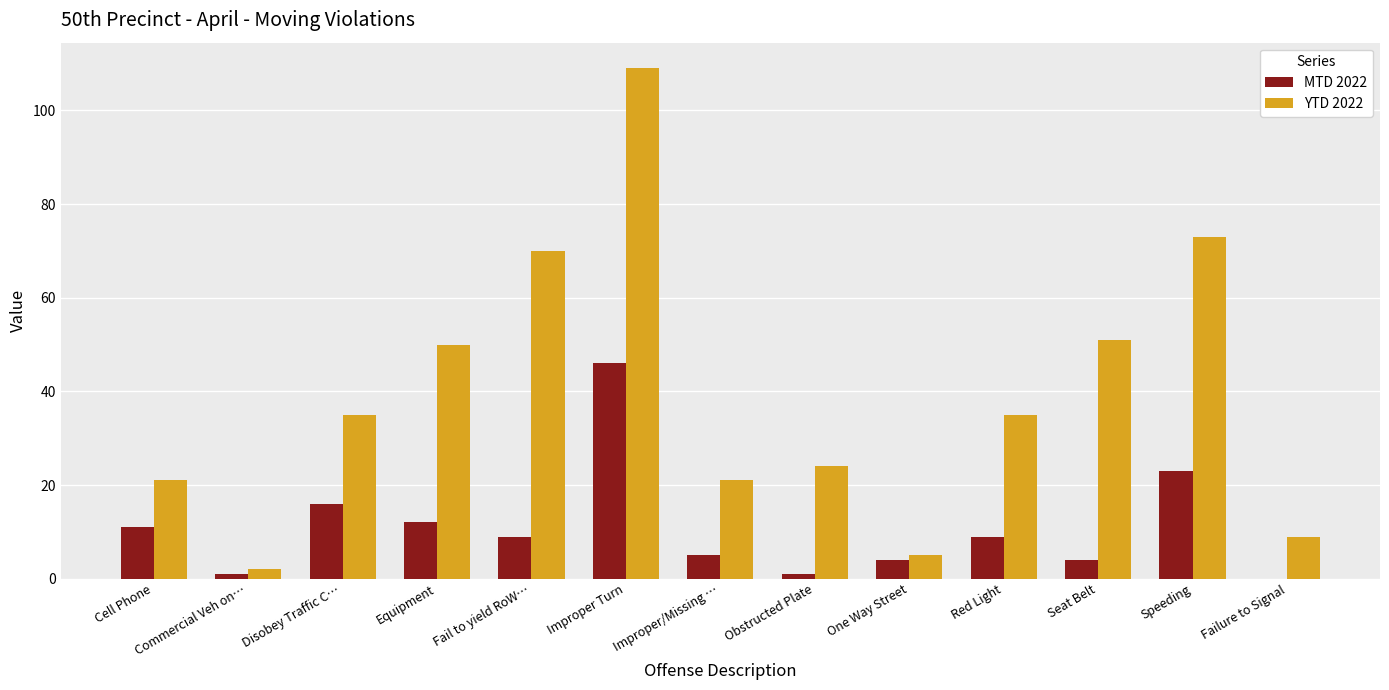

What is the total value across all series at Cell Phone?

32